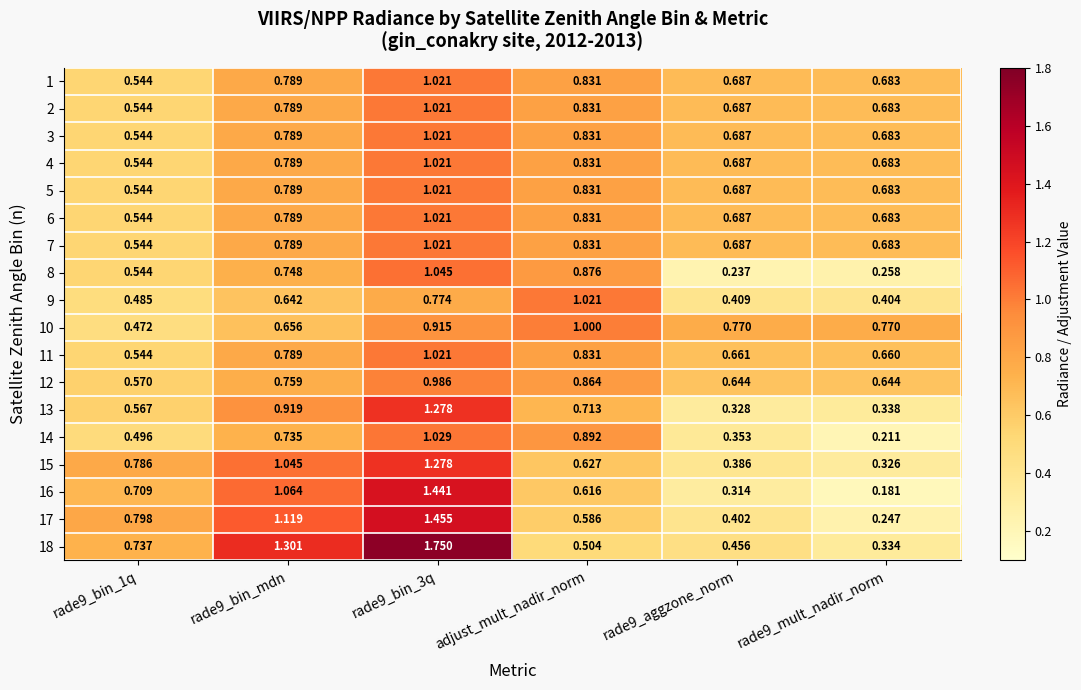

Is the value of 5 at adjust_mult_nadir_norm greater than the value of 7 at rade9_bin_1q?

Yes